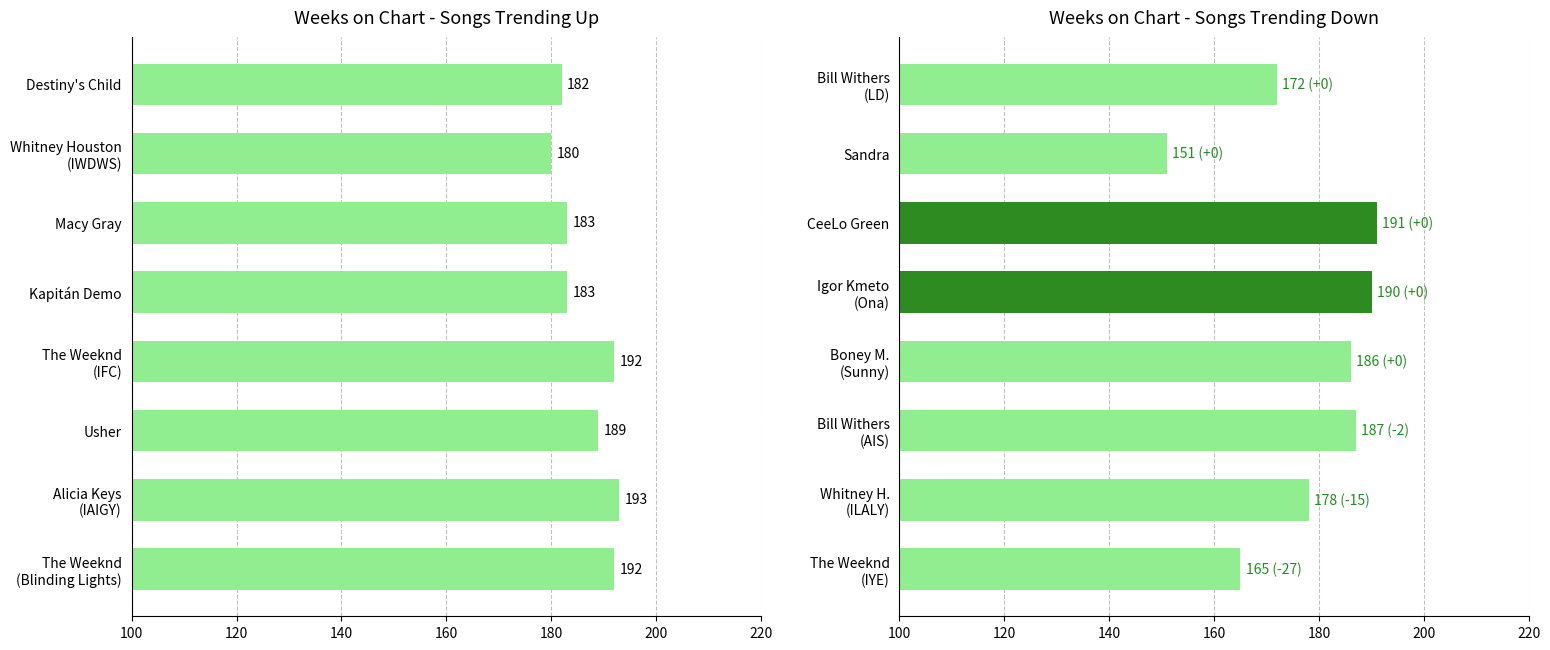

How many data points in up are above 189?

3